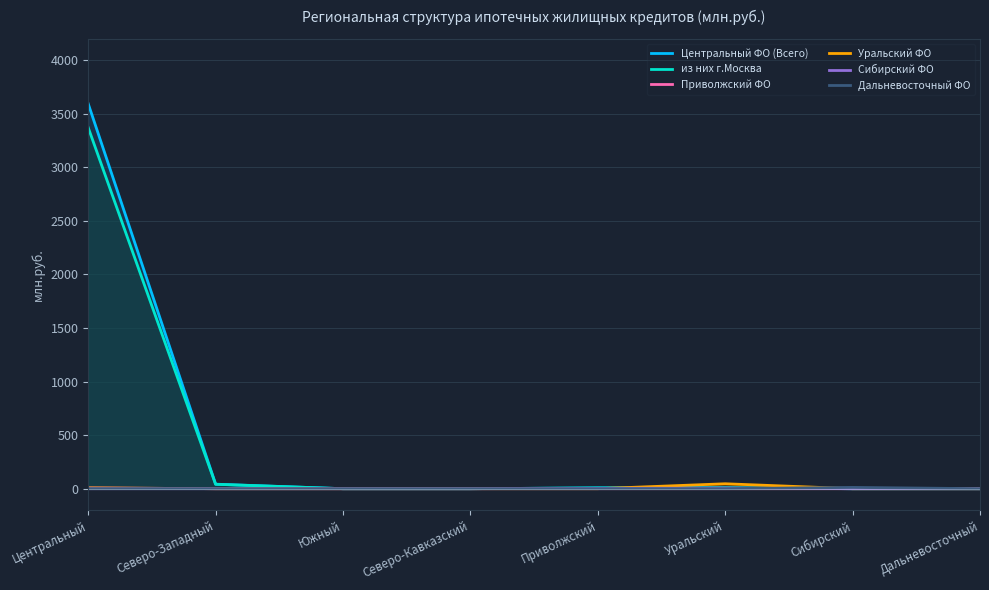

At which category does the chart reach its peak across all series?

Центральный